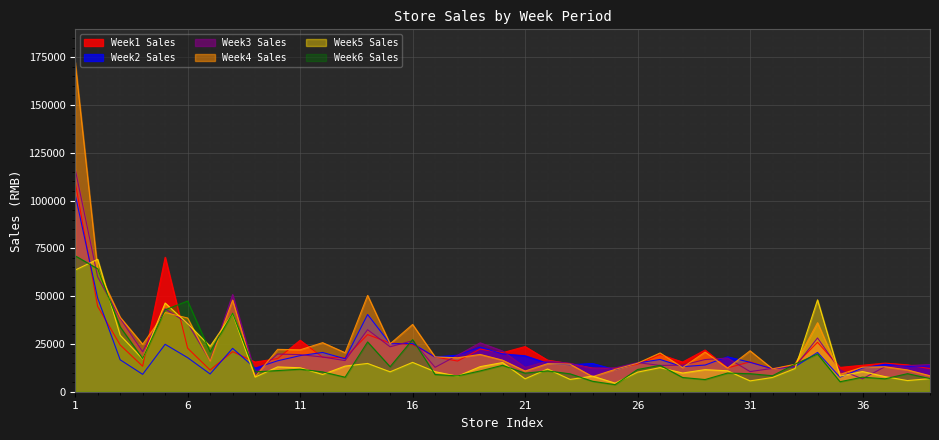

How many data points does each series have?

39